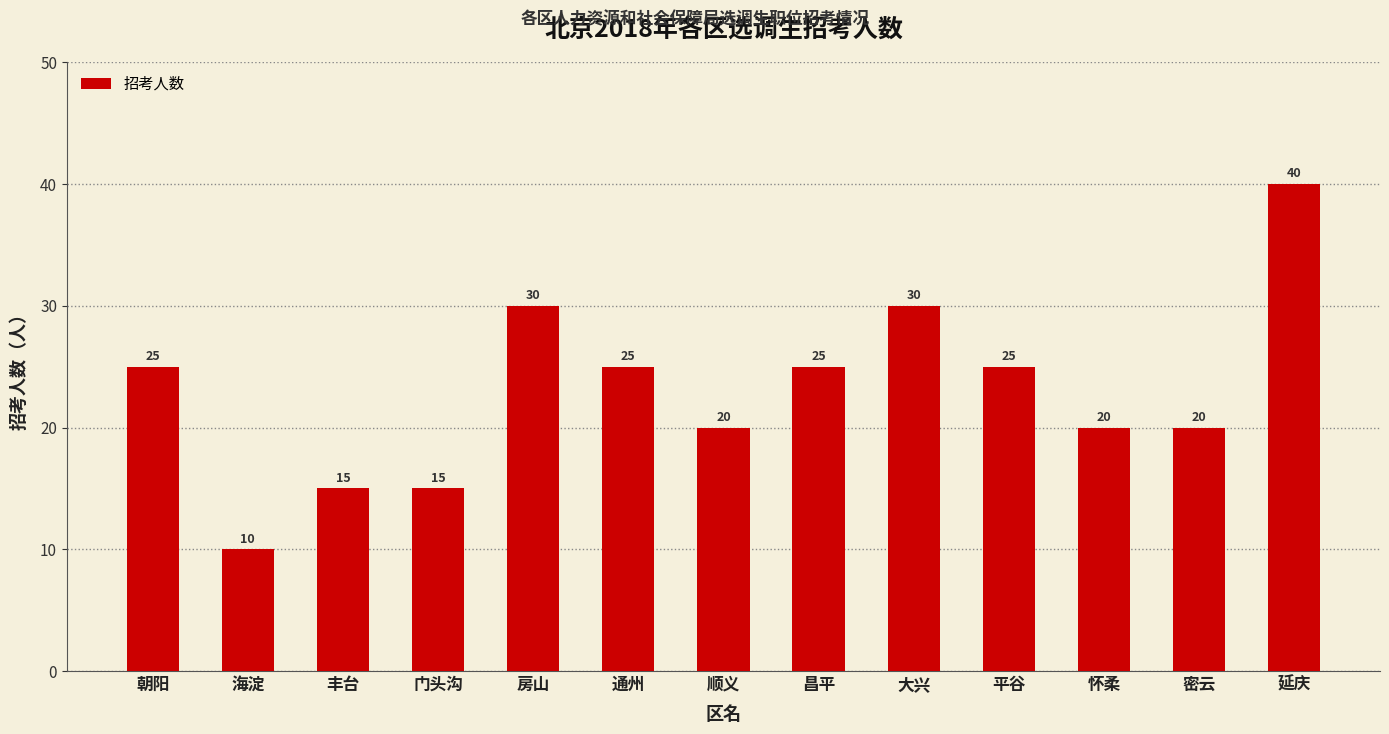

Reading left to right, transcribe all the data shown in this chart.

朝阳=25	海淀=10	丰台=15	门头沟=15	房山=30	通州=25	顺义=20	昌平=25	大兴=30	平谷=25	怀柔=20	密云=20	延庆=40